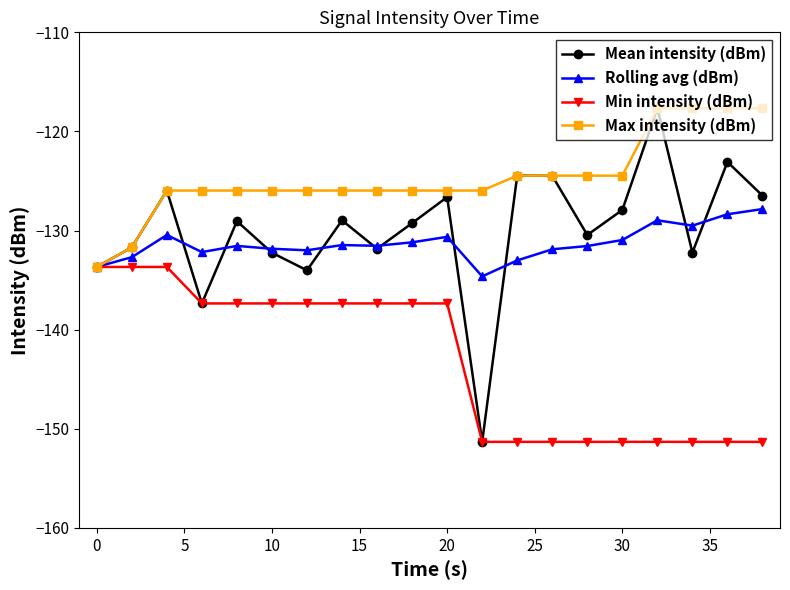

What is the value of the Max intensity (dBm) point at the 20th from the left?

-117.7